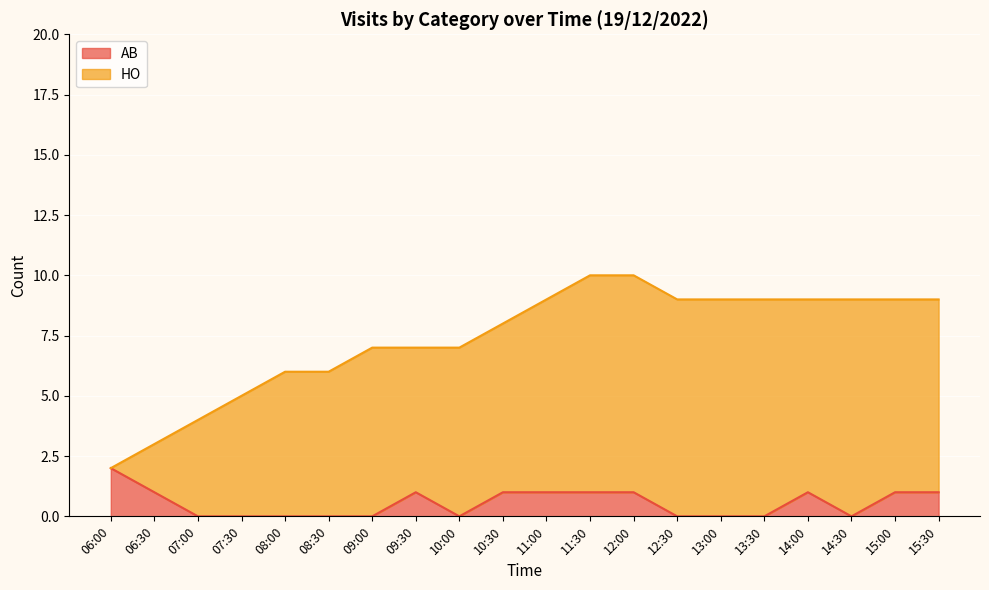

What is the average value?

1